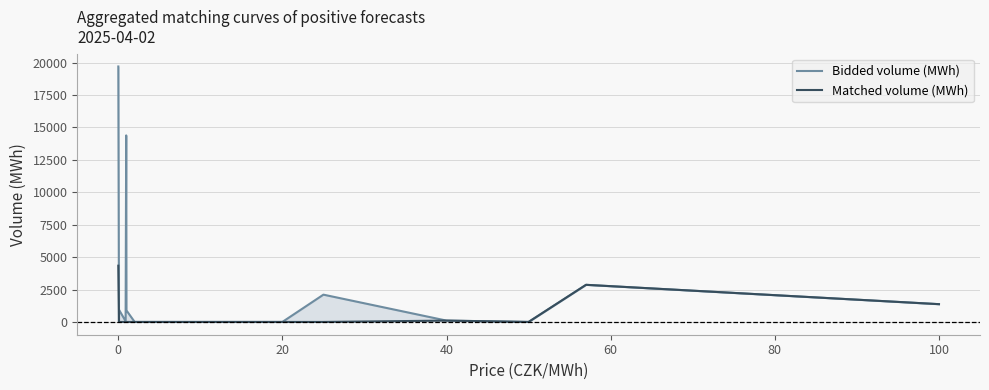

Rank the series by their average value, from lowest to highest.

Matched volume (MWh), Bidded volume (MWh)